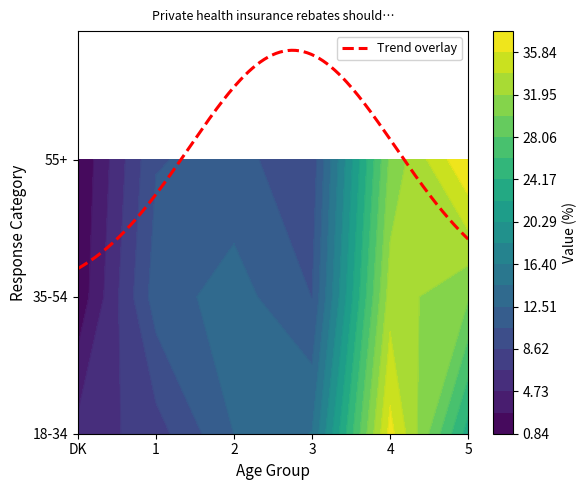

Which category has the lowest value across all series?

DK